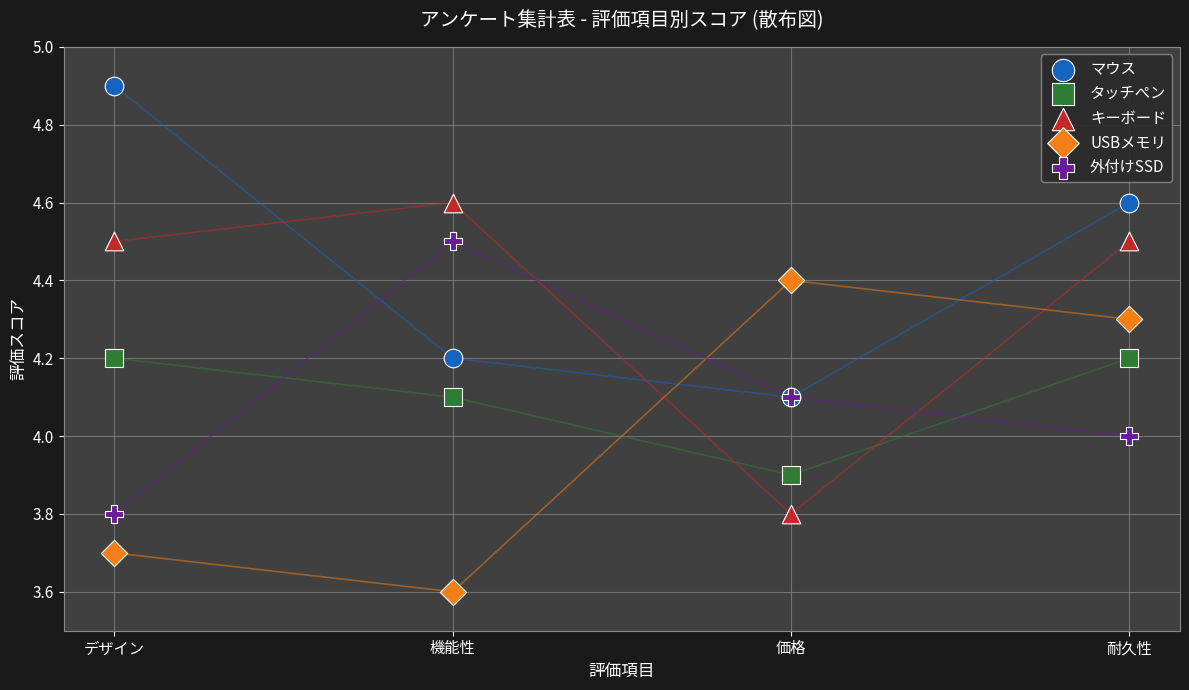

Which series reaches the minimum Y coordinate?

USBメモリ